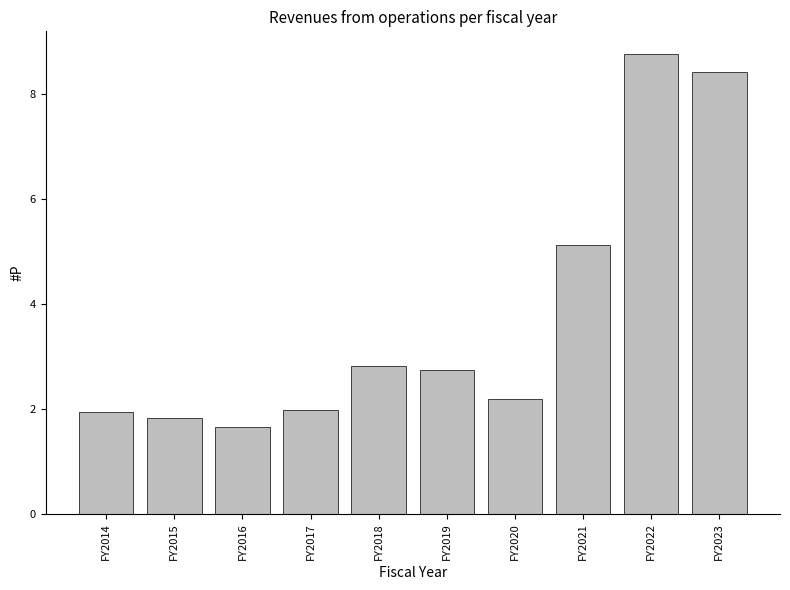

Reading right to left, what are all the values shown in this chart?

8.4	8.8	5.1	2.2	2.7	2.8	2.0	1.7	1.8	1.9